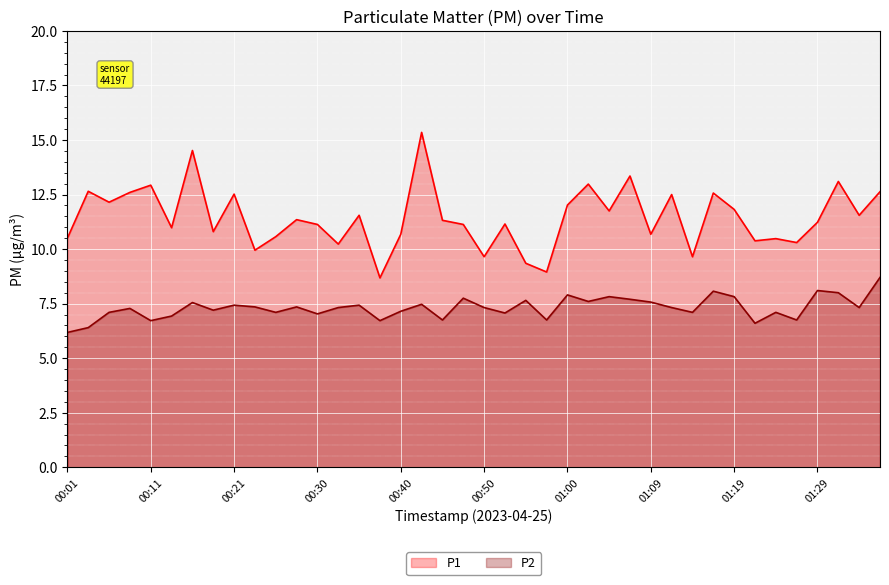

How many lines are shown in the chart?

2